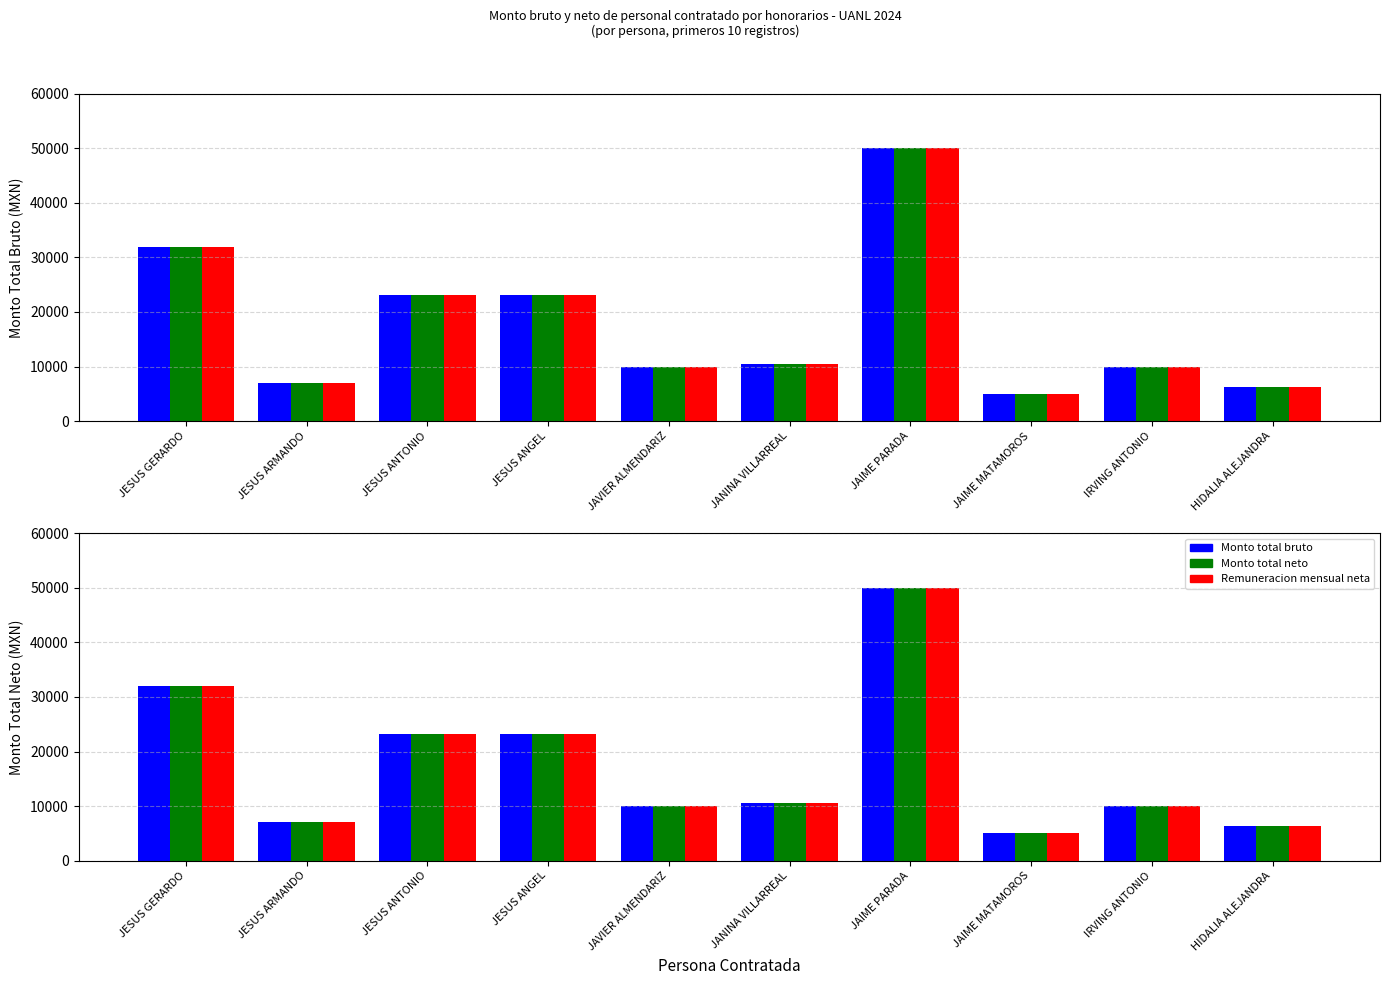

What is the smallest value displayed?

5000.0